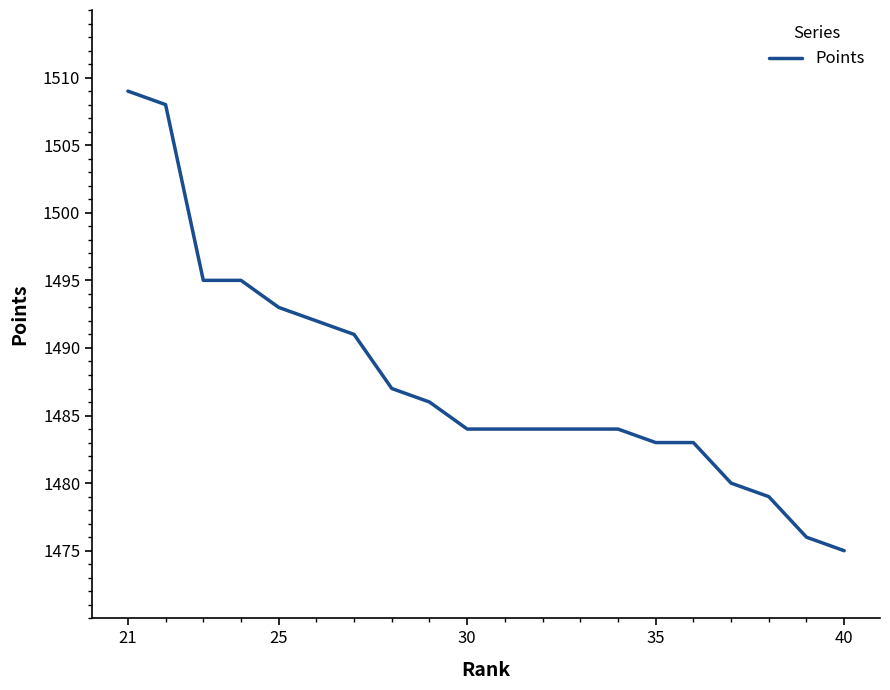

Reading left to right, extract all data points from this chart.

1509	1508	1495	1495	1493	1492	1491	1487	1486	1484	1484	1484	1484	1484	1483	1483	1480	1479	1476	1475